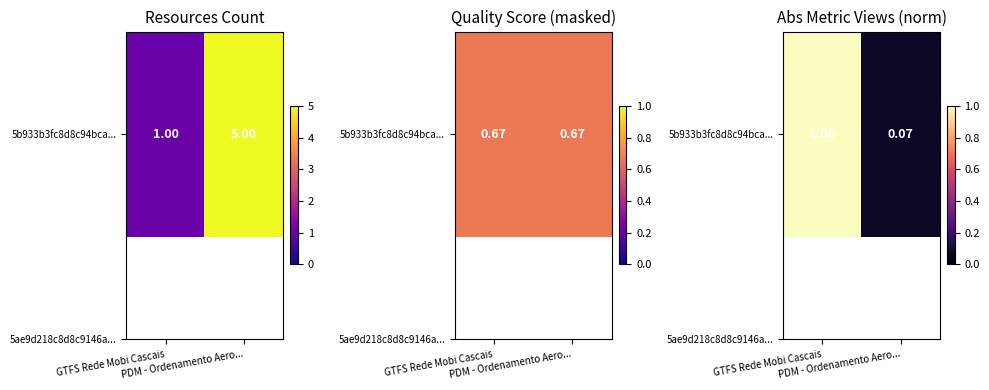

Rank the categories by value from lowest to highest.

PDM - Ordenamento Aero..., GTFS Rede Mobi Cascais